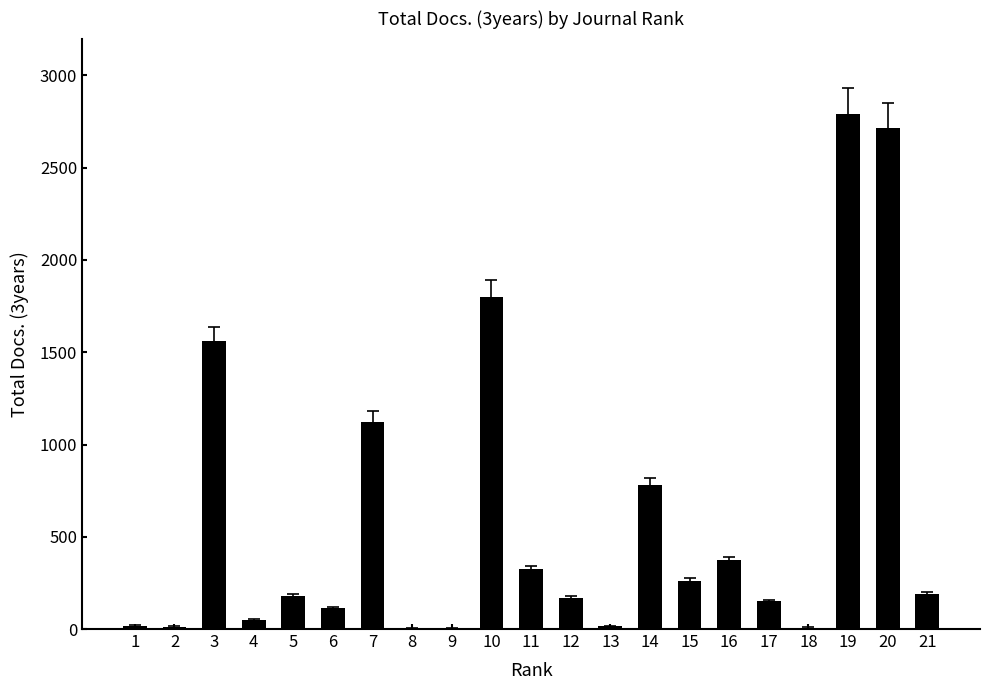

What is the maximum value shown in the chart?

2793